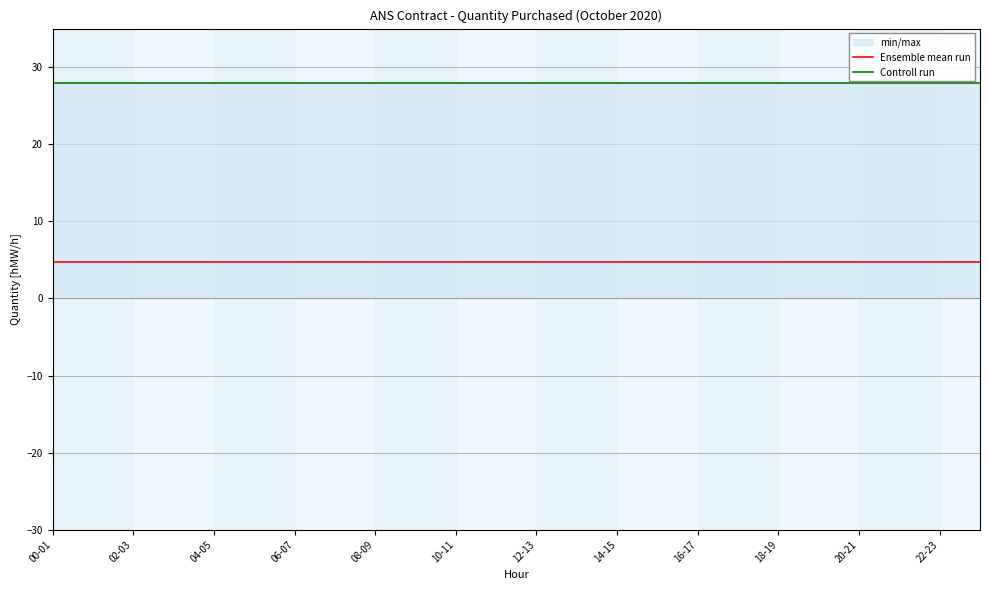

Rank the series at 02-03 from lowest to highest value.

Ensemble mean run, Controll run